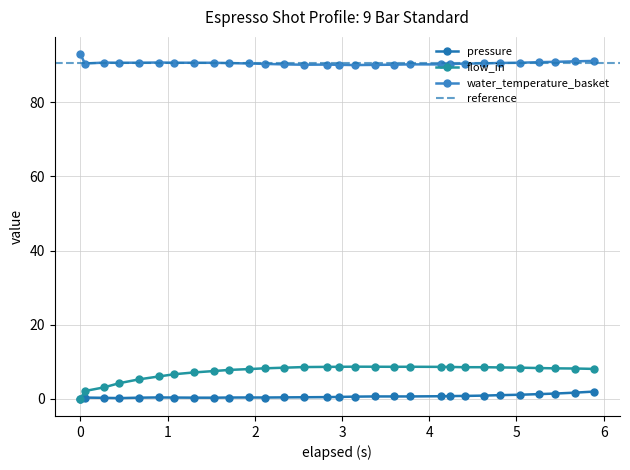

The pressure series shows 0.3 at 17. True or false?

False